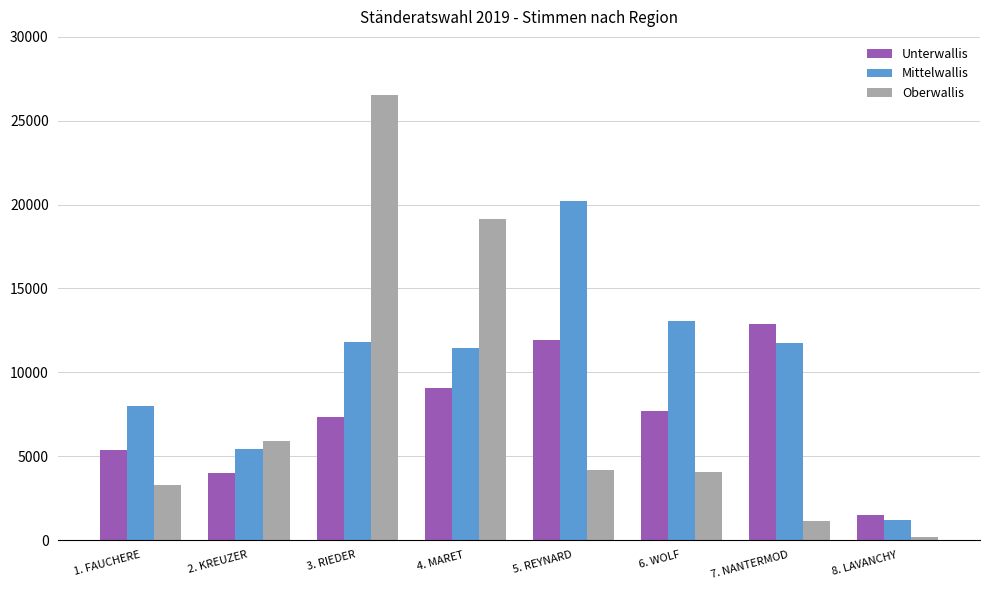

Which series changed the most between 6. WOLF and 8. LAVANCHY?

Mittelwallis